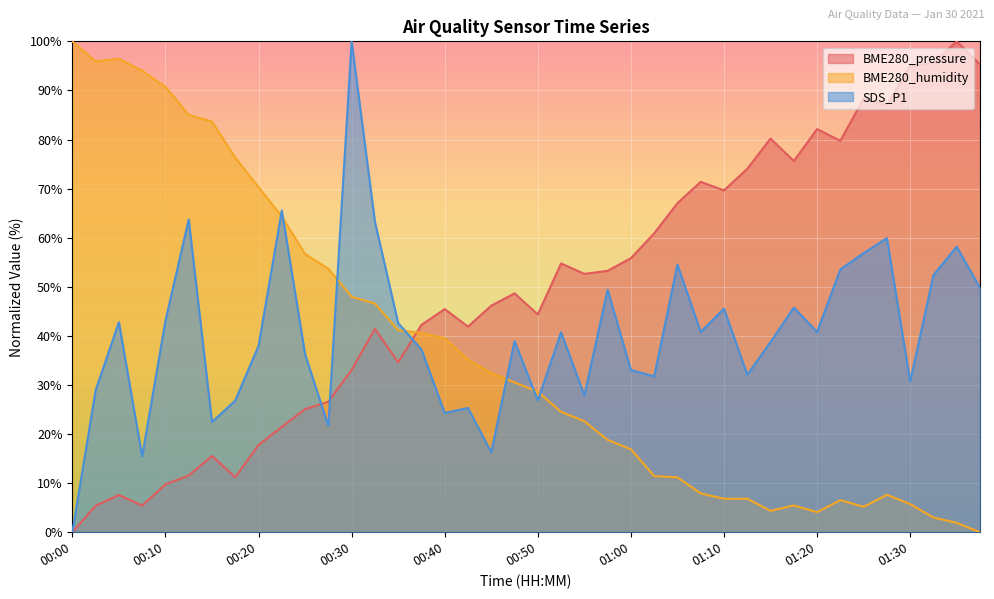

Reading left to right, what are all the values shown in this chart?

BME280_pressure: 0.0	5.4	7.6	5.4	9.7	11.5	15.5	11.2	17.8	21.5	25.1	26.6	33.1	41.4	34.6	42.2	45.5	41.9	46.1	48.7	44.4	54.7	52.6	53.3	55.8	60.9	67.0	71.4	69.6	74.0	80.2	75.6	82.1	79.7	88.4	87.0	94.9	95.6	100.0	95.3
BME280_humidity: 100.0	95.9	96.5	94.0	90.7	85.0	83.7	76.3	70.3	64.3	56.7	53.7	48.0	46.6	41.1	40.6	39.5	35.1	32.4	30.5	28.6	24.5	22.6	18.8	16.9	11.4	11.2	7.9	6.8	6.8	4.4	5.4	4.1	6.5	5.2	7.6	5.7	3.0	1.9	0.0
SDS_P1: 0.0	28.9	42.8	15.4	43.1	63.7	22.5	26.8	38.0	65.5	36.3	21.7	100.0	63.3	42.6	37.2	24.3	25.3	16.3	38.9	26.8	40.7	27.9	49.4	33.1	31.7	54.5	40.8	45.5	32.1	38.7	45.8	40.8	53.5	56.8	59.9	30.7	52.4	58.2	49.8